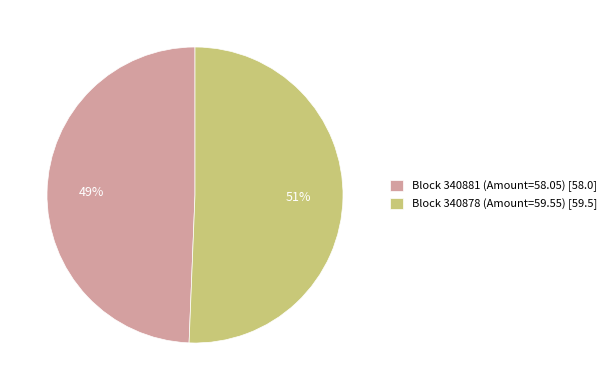

True or false: Block 340878 (Amount=59.55) [59.5] accounts for 51% of the total.

True